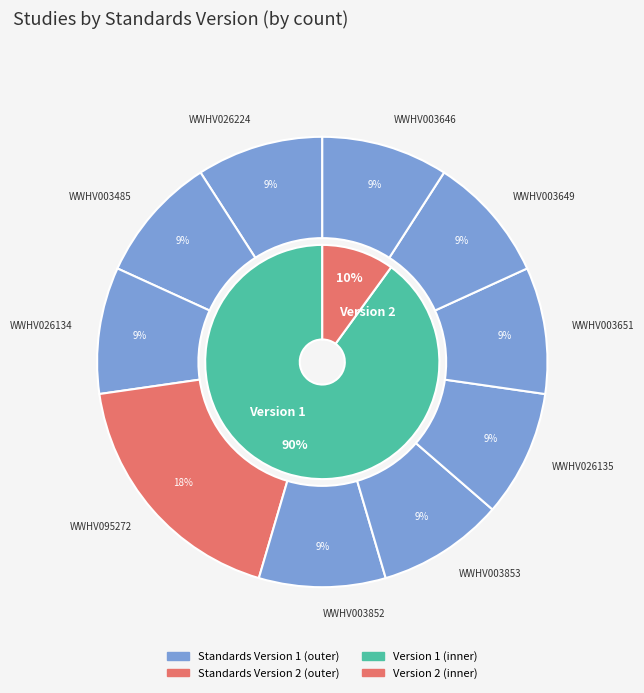

What is the total percentage of WWHV003853 and WWHV003485?

18.2%